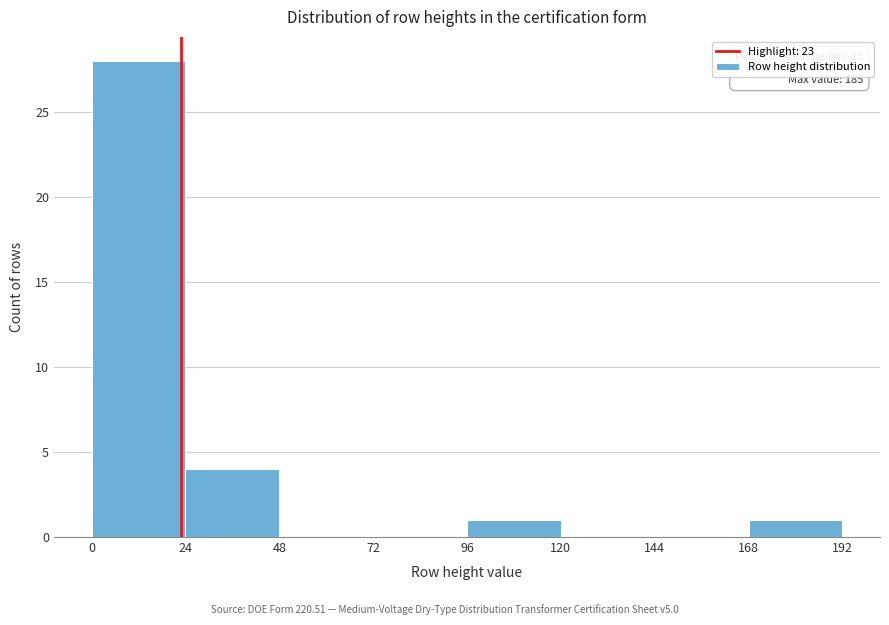

Which range on the x-axis has the tallest bar?

0 to 24